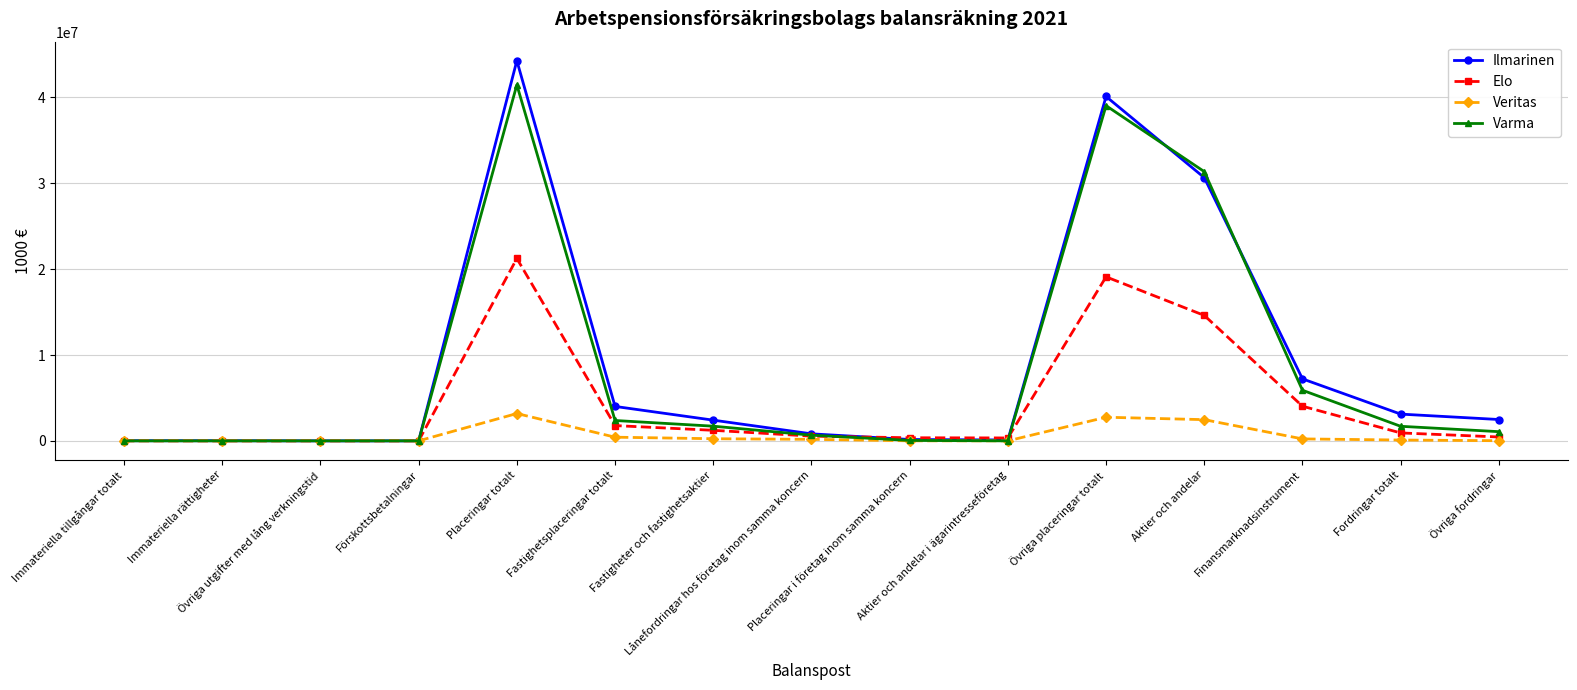

Does the chart display data point markers on the line(s)?

Yes